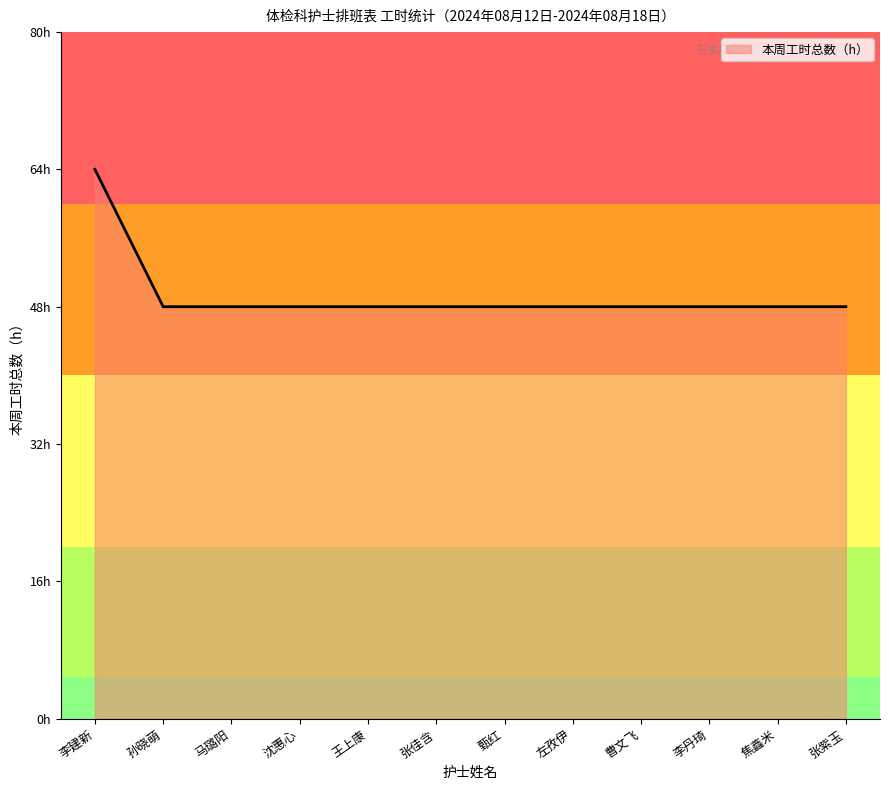

The chart shows a value of 48 at 焦鑫米. True or false?

True